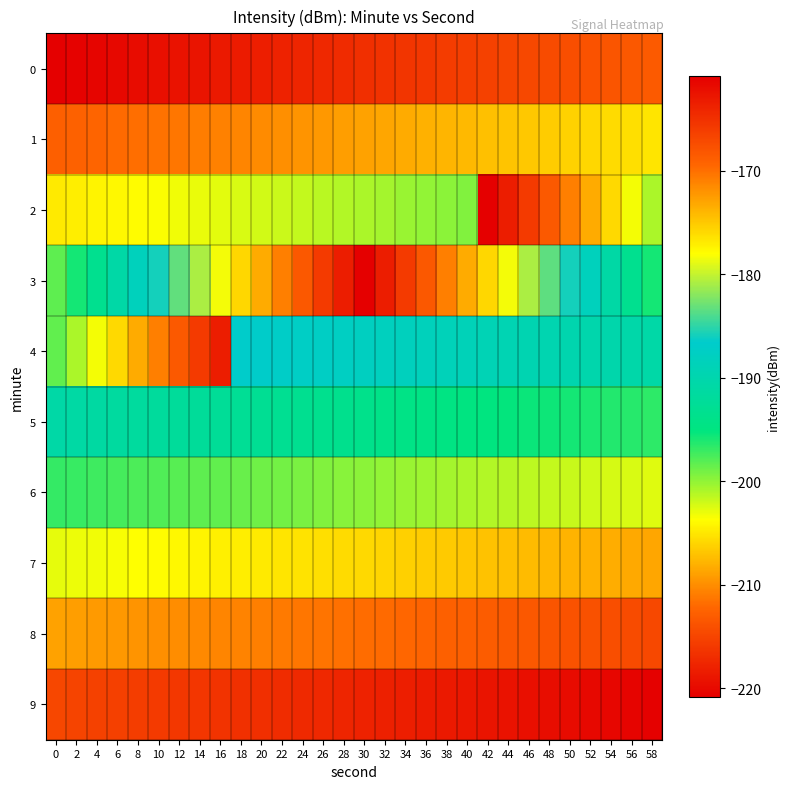

Rank the series by their maximum value, from highest to lowest.

3, 4, 5, 6, 2, 7, 1, 8, 0, 9